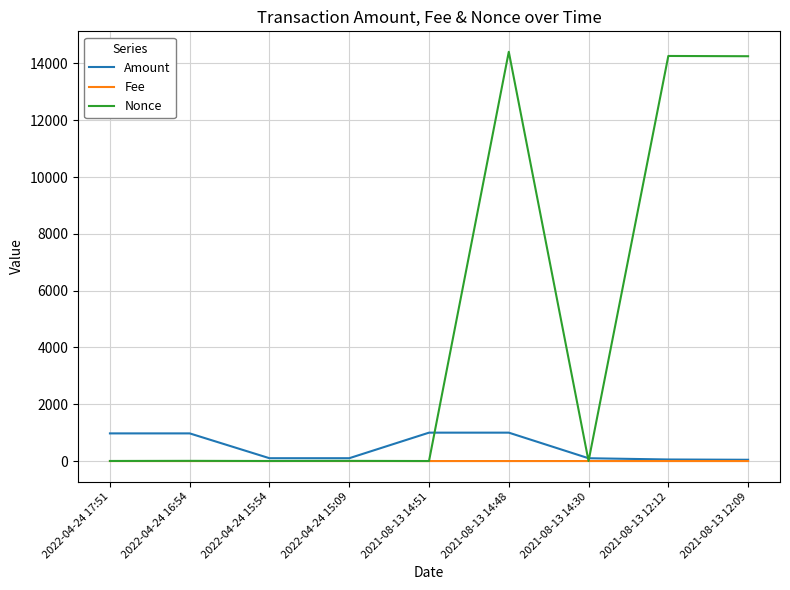

Between 2021-08-13 14:48 and 2021-08-13 14:30, which series saw the biggest shift?

Nonce